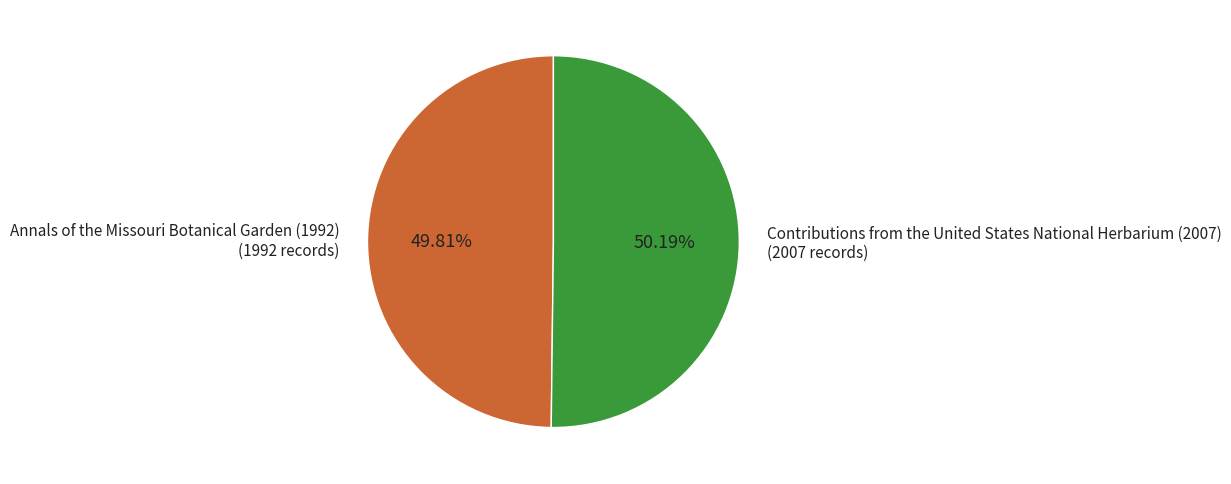

Is it true that Annals of the Missouri Botanical Garden (1992) is 50% of the pie?

True